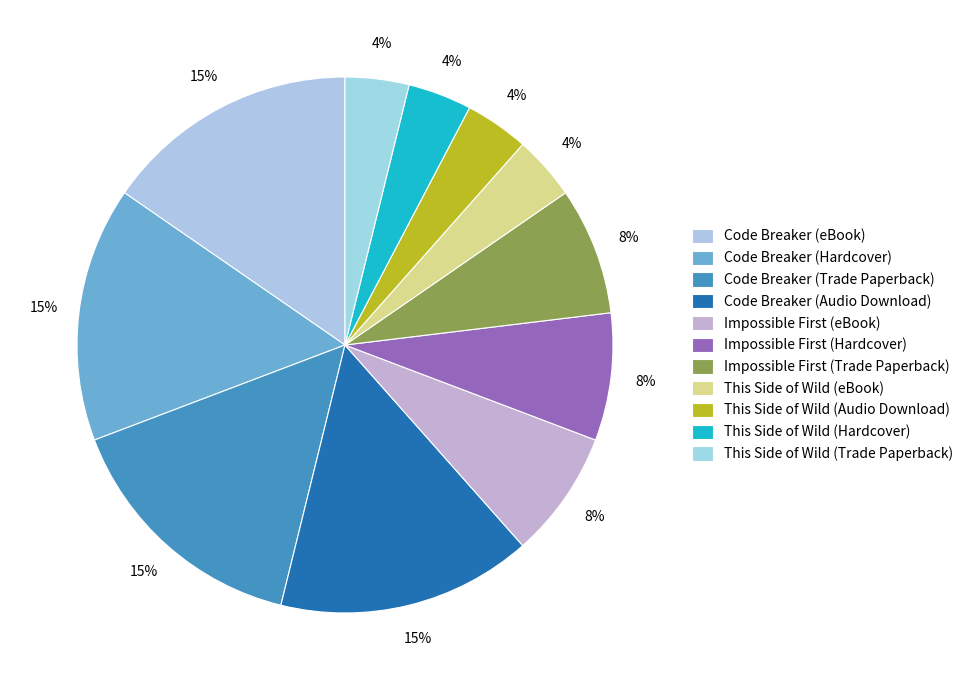

How many segments does this pie chart have?

11